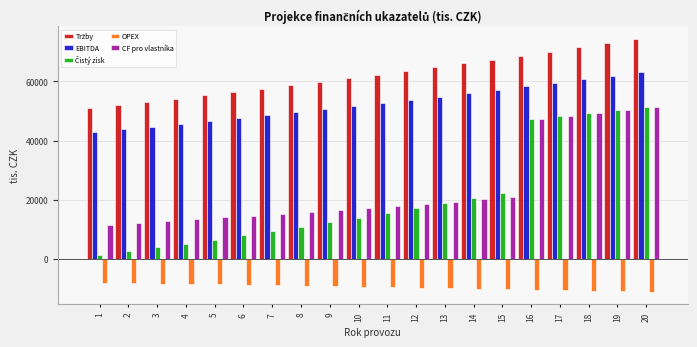

At how many categories does at least one series exceed 35280?

20